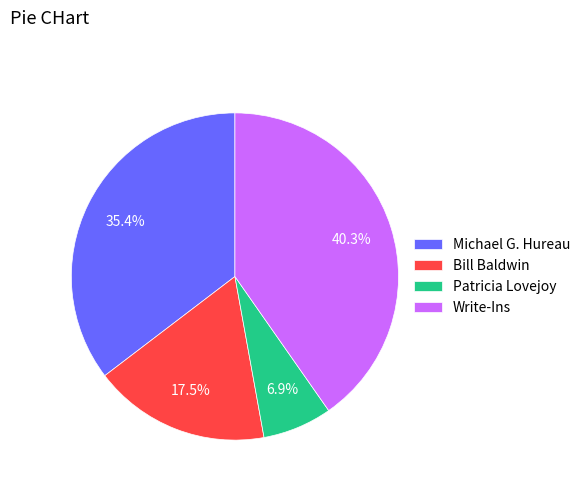

Which has a higher value, Bill Baldwin or Michael G. Hureau?

Michael G. Hureau